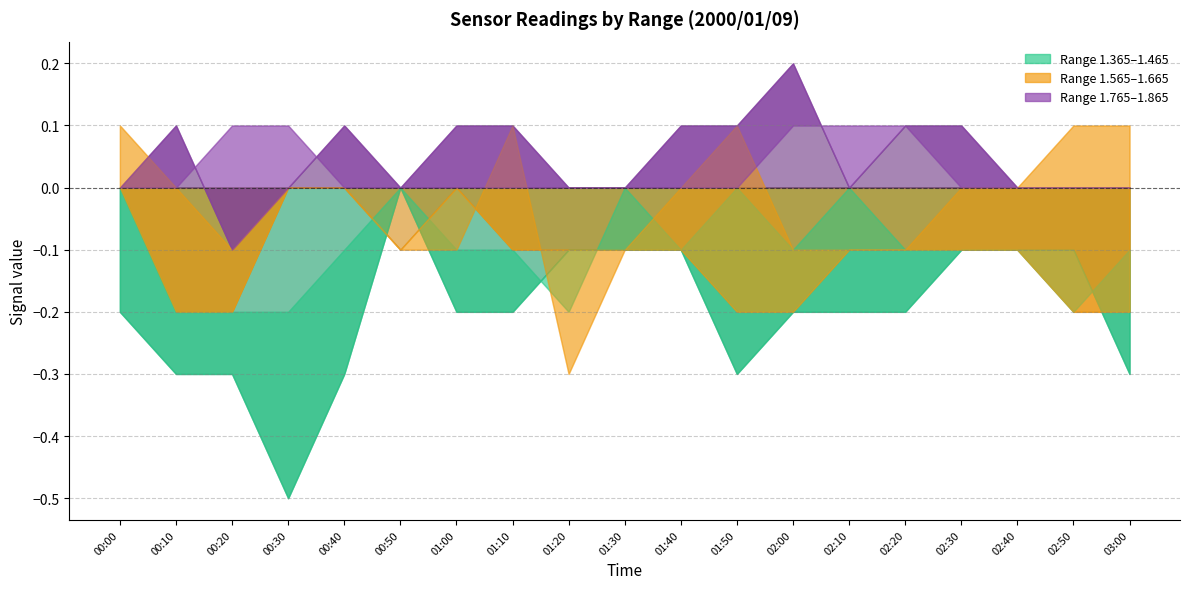

At which category does 1.765 reach its first local valley?

00:20